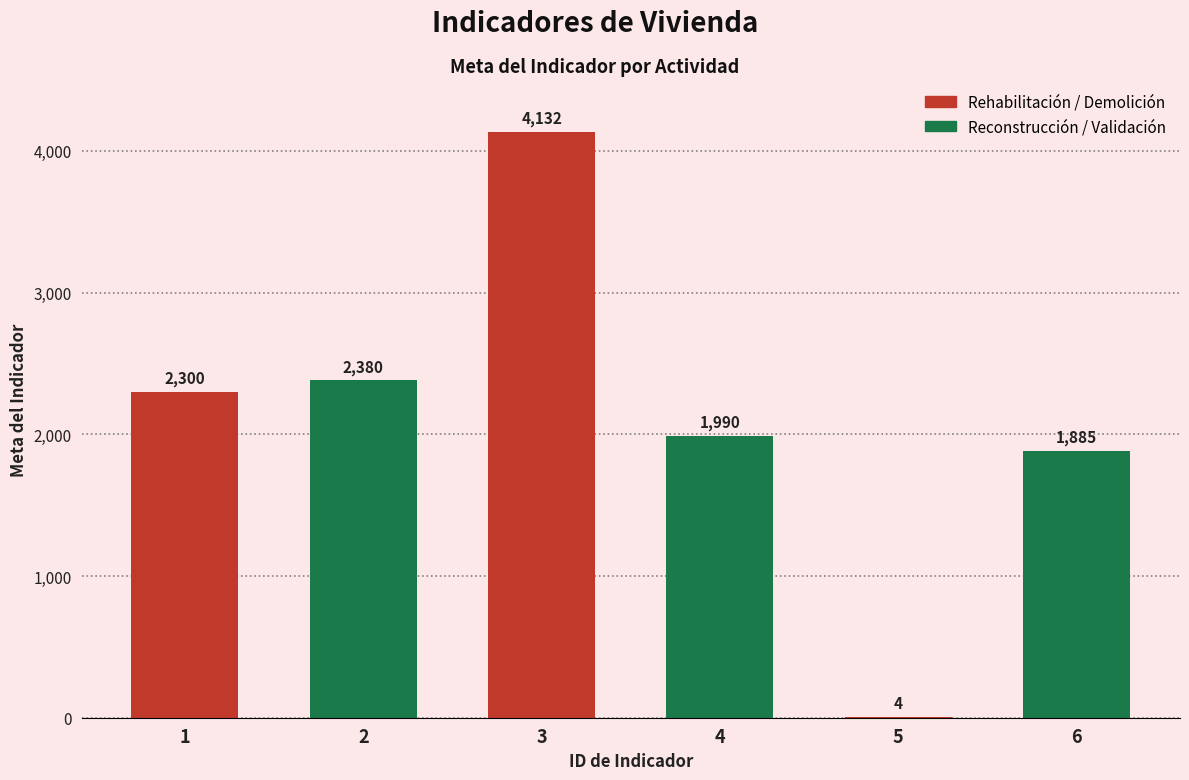

Reading right to left, extract all data points from this chart.

6=1885	5=4	4=1990	3=4132	2=2380	1=2300